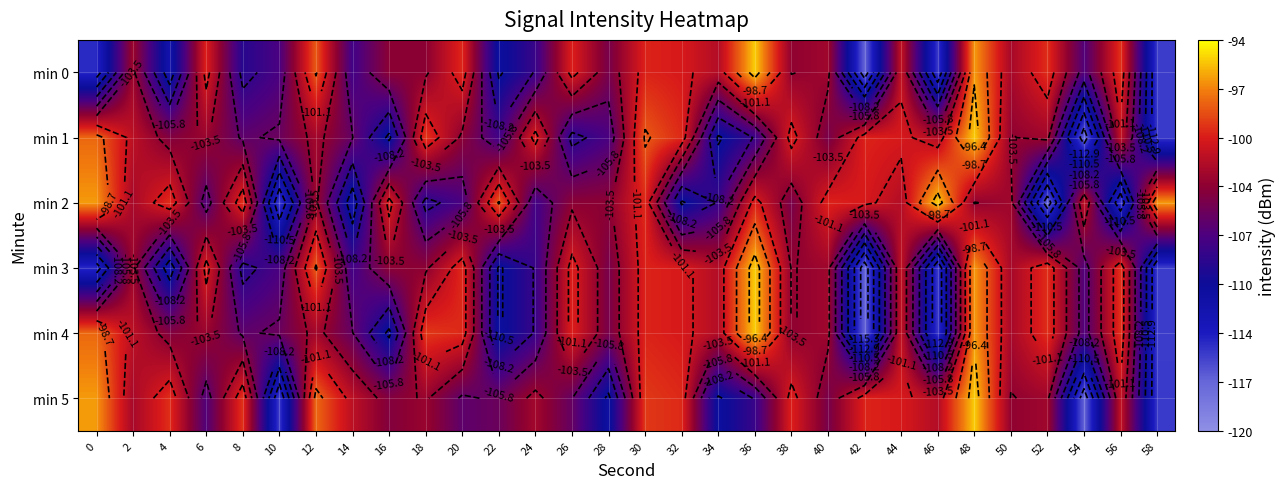

What is the maximum value shown in the chart?

-95.3